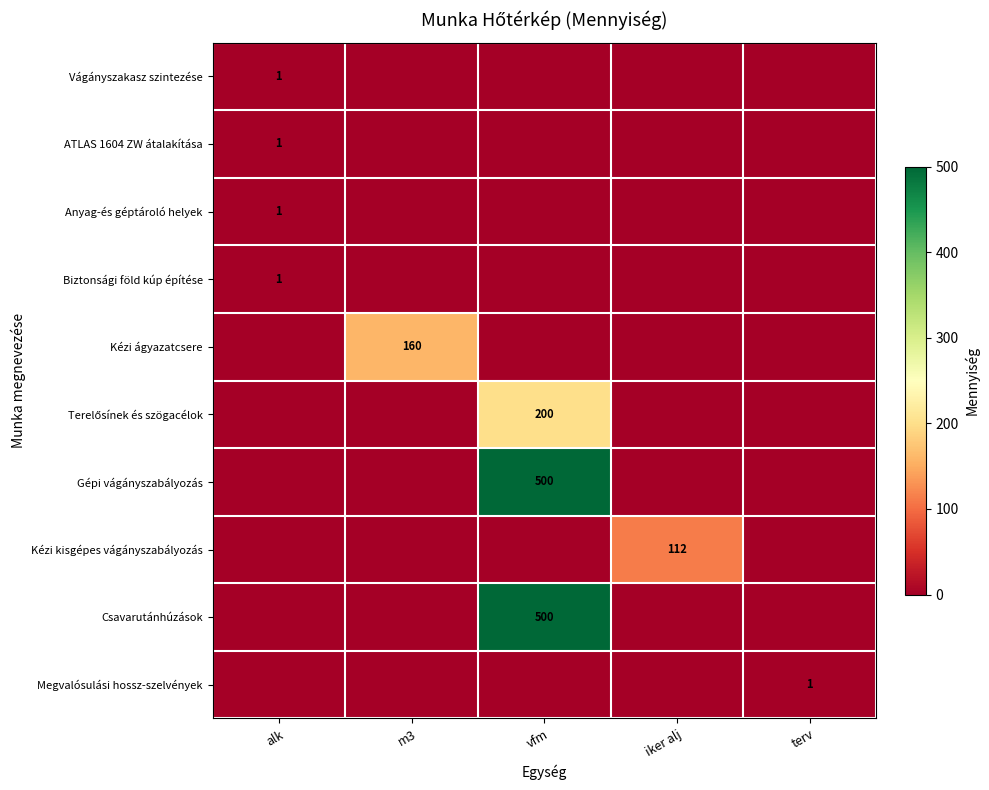

How many categories are shown in the chart?

5